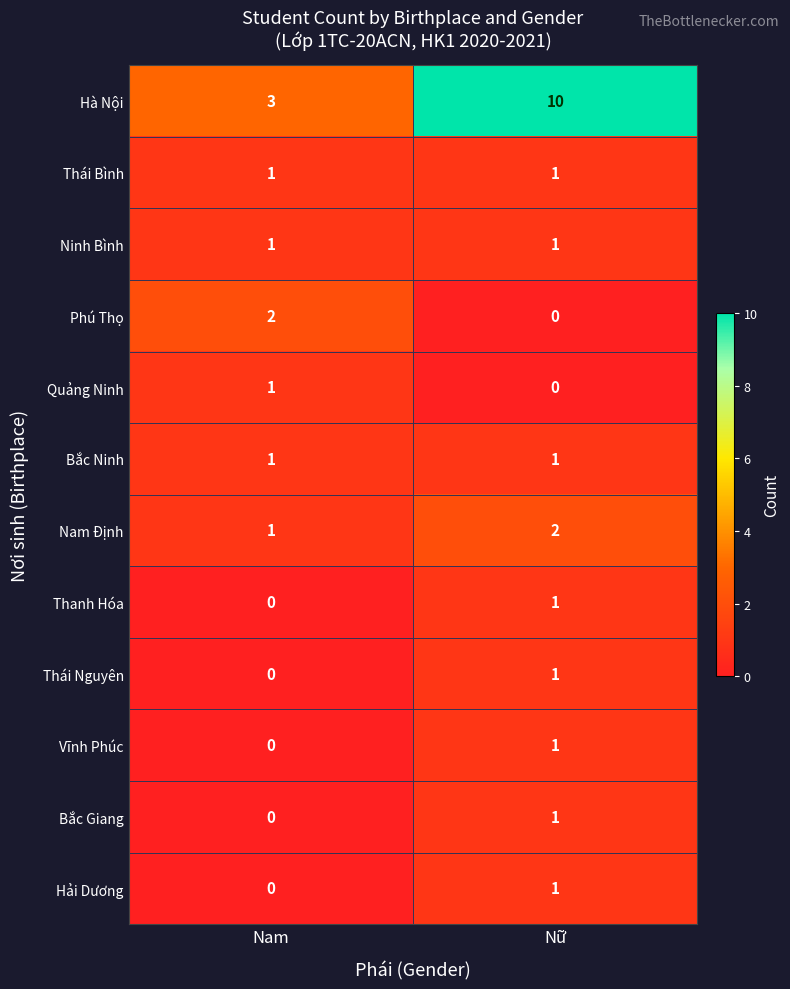

What is the greatest value displayed?

10